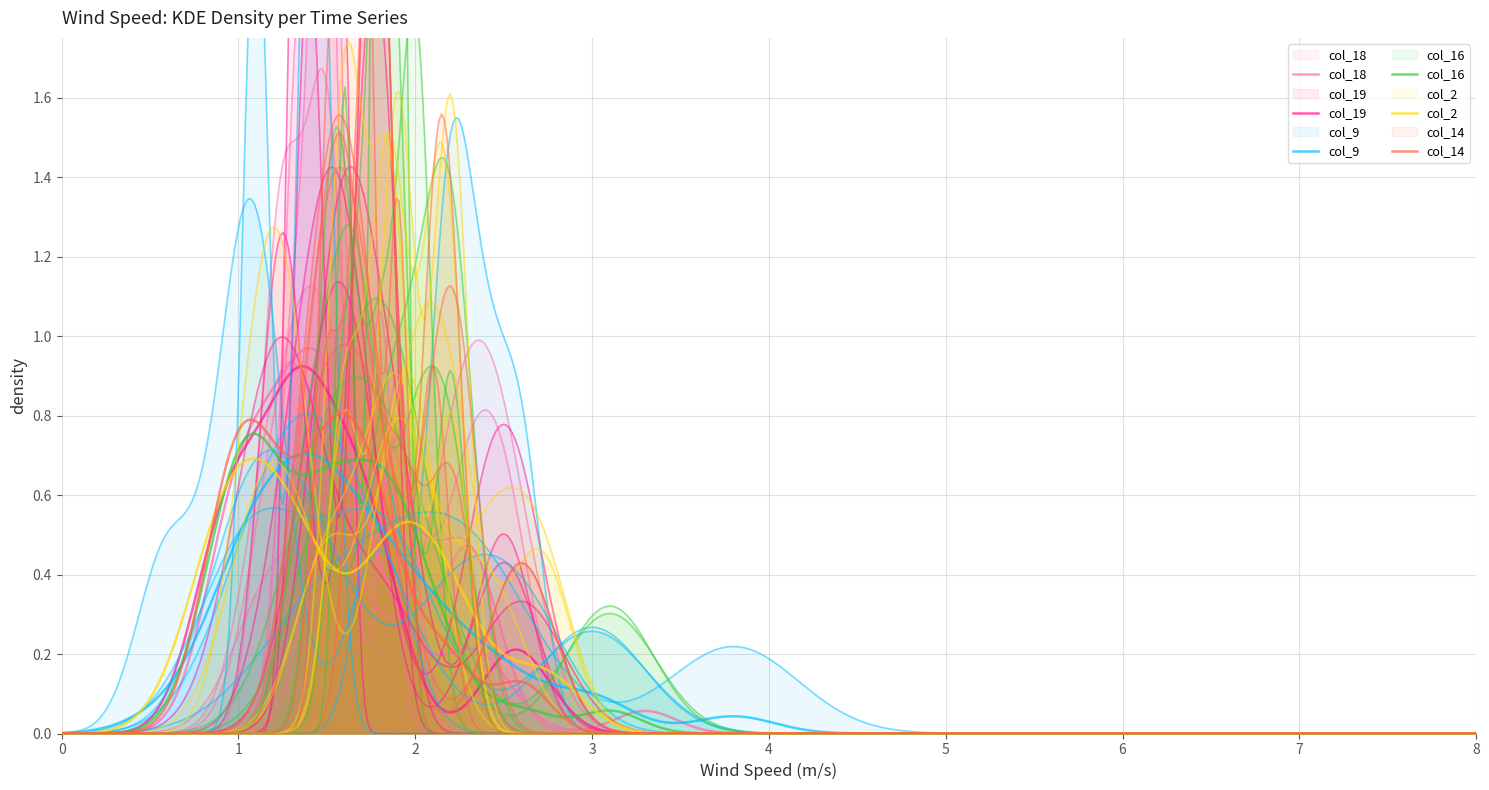

Reading right to left, extract all data points from this chart.

col_18: 1.3	1.0	1.0	1.3	1.2	1.0	1.0	1.0	0.9	0.9	1.0	1.0	1.2	1.4	1.3	1.5	1.5	1.5	1.6	3.3	2.3	1.9	1.6	1.2	1.3	1.9	1.5	1.5	1.5	1.3	1.5	1.8	1.4	1.2	2.3	2.3	2.5	1.6	1.9	1.6
col_19: 0.8	0.8	1.1	1.0	1.0	1.1	1.3	1.0	0.9	0.9	0.9	1.0	1.3	1.3	1.3	1.4	1.4	1.5	1.7	2.7	2.6	1.8	1.2	1.3	1.2	1.8	1.8	1.7	1.4	1.4	1.5	1.6	1.3	1.6	2.5	2.5	1.6	1.5	1.9	1.7
col_9: 0.9	0.9	1.1	1.1	1.5	1.4	1.5	1.7	2.5	1.7	1.9	2.0	2.1	1.7	2.0	1.4	1.4	1.4	1.4	3.0	1.1	1.0	0.6	1.1	1.8	3.0	1.1	1.8	1.4	1.4	1.5	1.1	1.1	2.6	2.2	2.2	1.8	2.4	3.8	1.4
col_16: 0.8	1.1	1.2	1.1	1.1	1.0	1.1	1.0	0.9	1.0	0.9	0.9	1.1	1.2	1.1	1.4	1.4	1.4	1.5	2.6	1.6	1.8	2.0	1.5	2.0	3.1	1.5	1.8	1.8	1.9	1.8	1.9	1.6	1.8	2.2	2.2	2.0	1.4	1.7	1.6
col_2: 0.9	1.3	1.0	1.0	1.0	1.0	0.9	0.9	0.8	1.3	0.7	0.9	2.2	2.7	2.8	1.3	1.0	1.2	1.3	1.3	1.2	2.0	1.9	1.1	1.3	1.9	1.9	2.4	1.5	2.7	2.2	1.9	2.1	1.8	1.6	1.6	2.2	1.9	2.2	1.9
col_14: 1.1	1.2	1.0	1.1	0.9	1.0	1.0	0.9	1.1	1.0	0.9	0.8	1.0	1.2	1.2	1.3	1.3	1.4	1.5	2.6	1.6	1.9	1.7	1.5	1.7	2.6	1.6	1.5	1.5	1.8	1.8	2.1	1.7	1.8	2.2	2.2	1.6	1.4	1.9	1.6